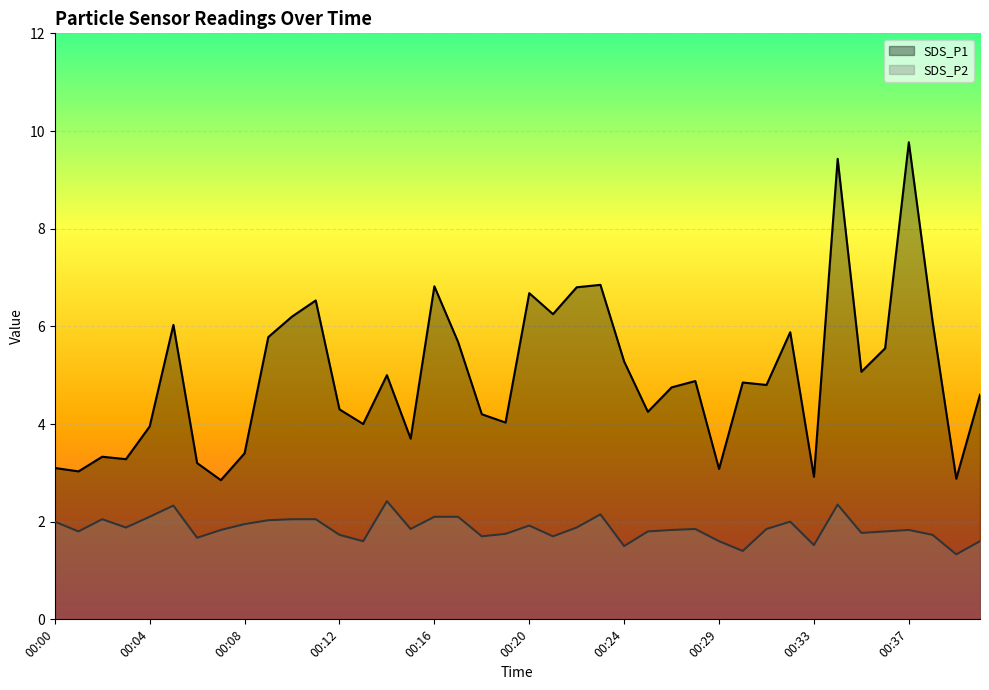

How many interior local valleys does the SDS_P2 series have?

12